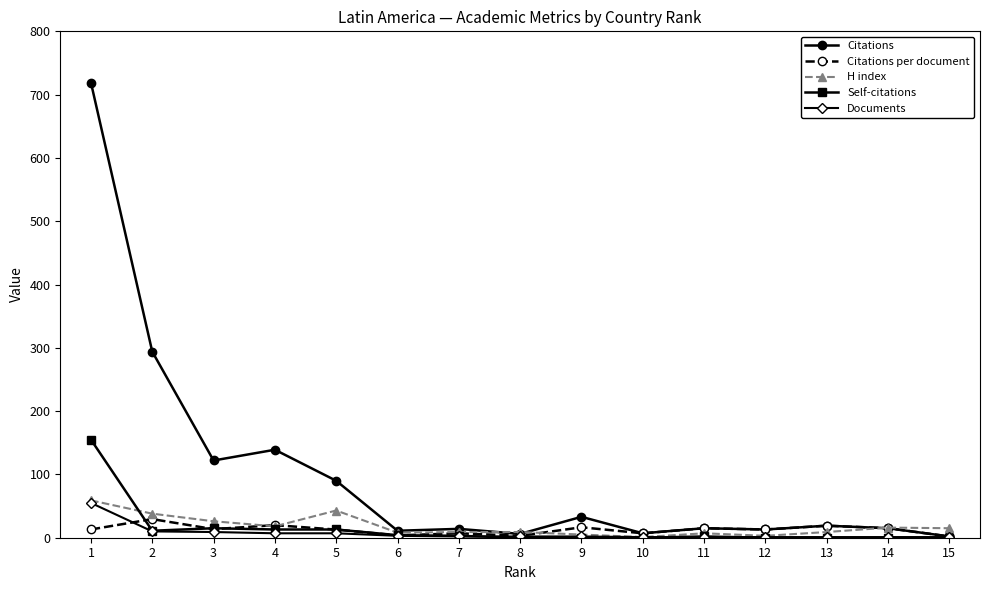

How many data points does each series have?

15